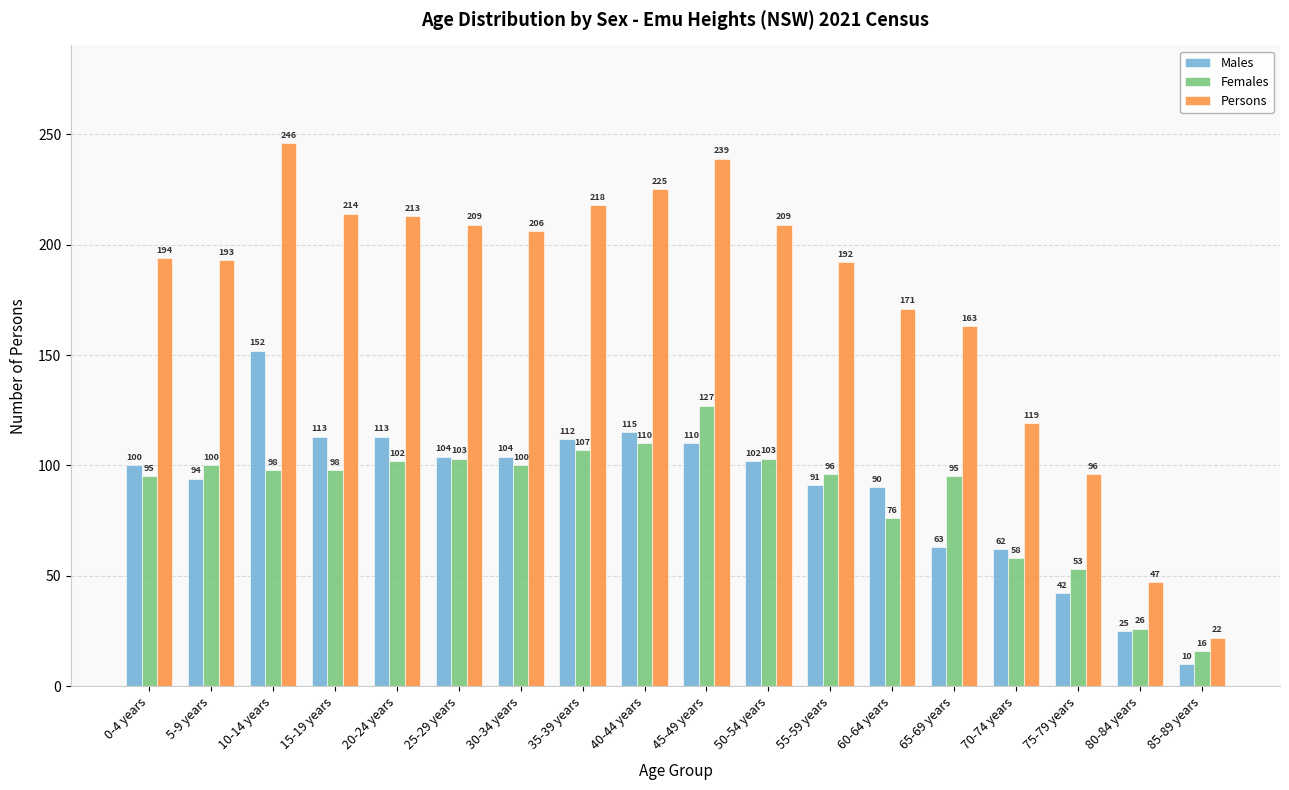

Which series has the widest spread of values?

Persons